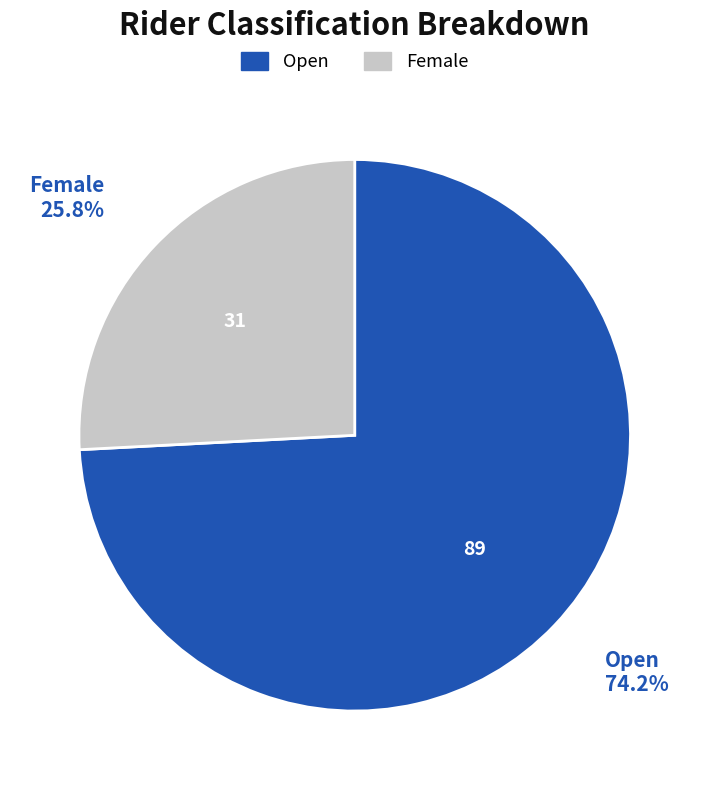

Which slice is the largest?

Open